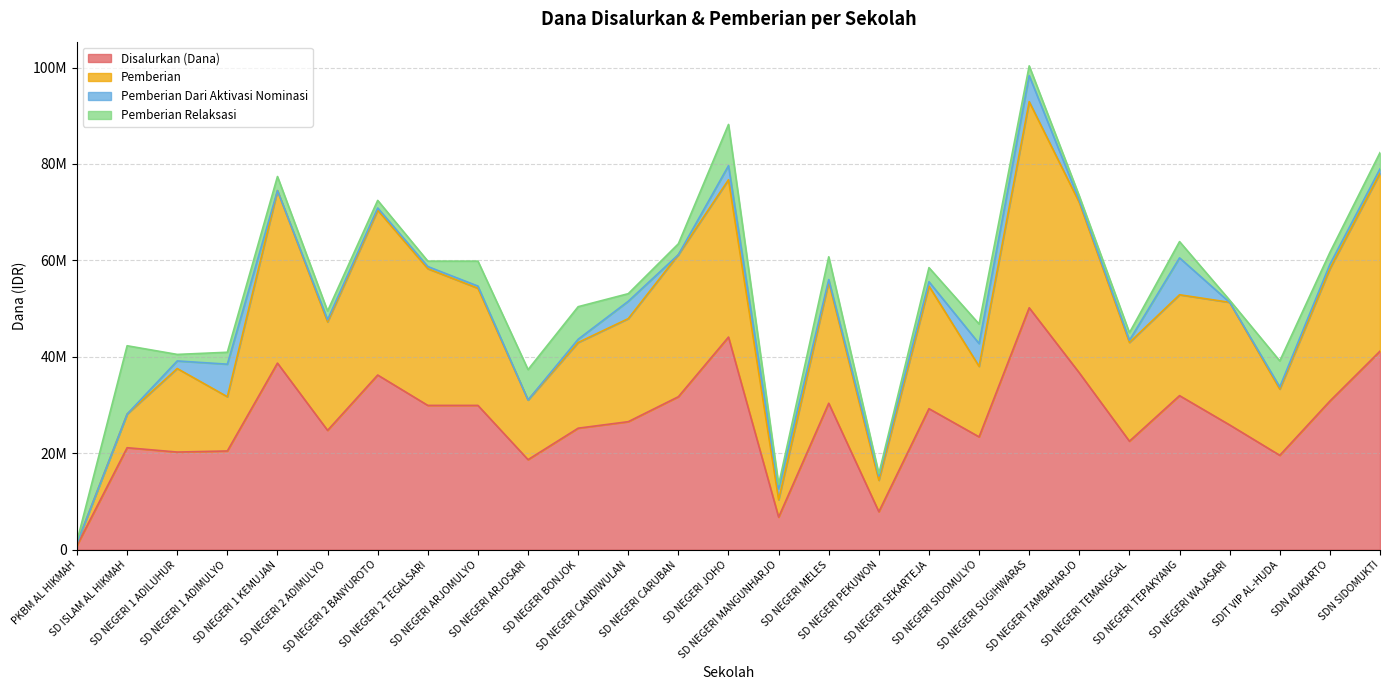

True or false: Pemberian has a value of 47250000 at SD NEGERI 2 ADIMULYO.

True